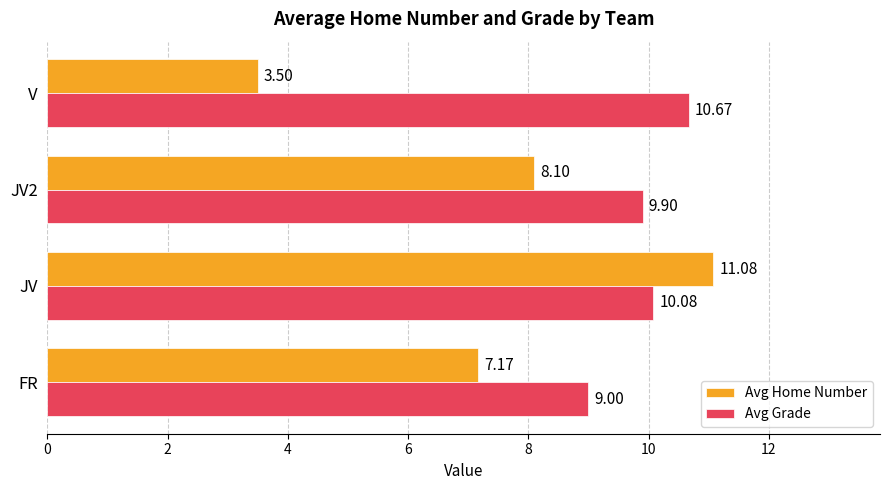

Which series has the largest range (max minus min)?

Avg Home Number